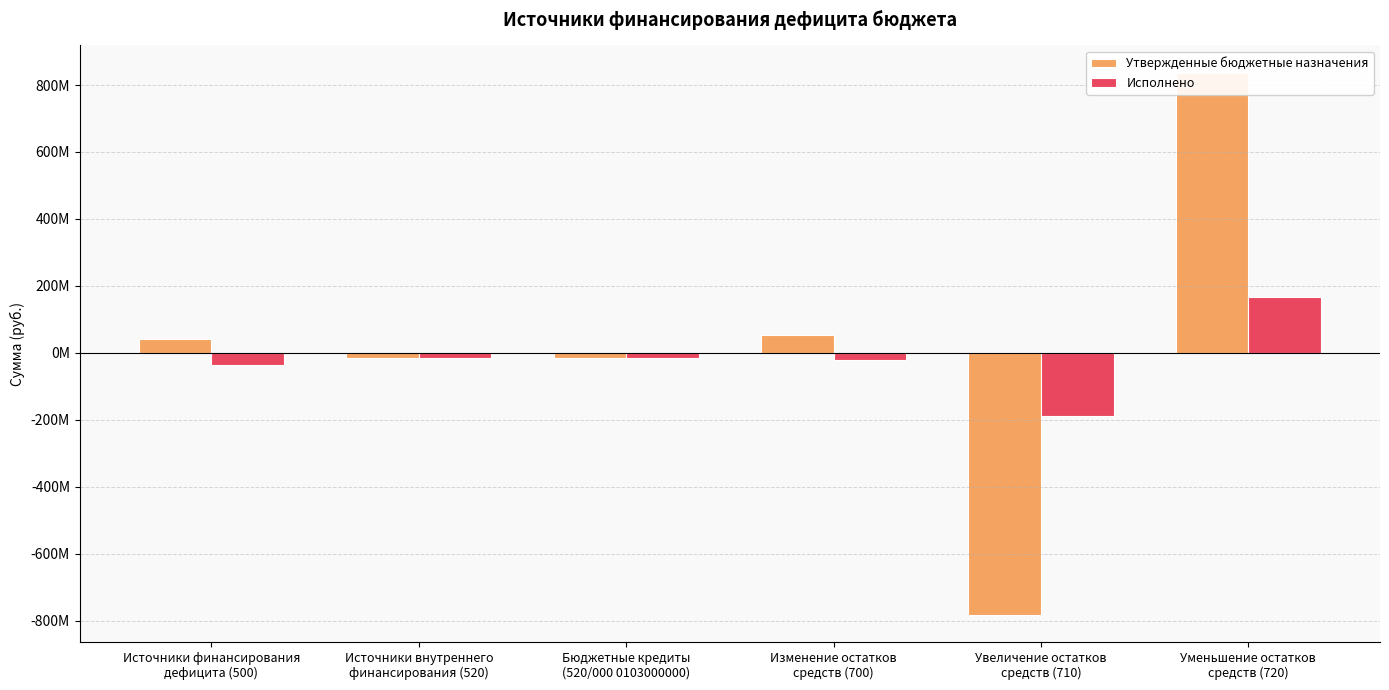

Rank the series by their average value, from highest to lowest.

Утвержденные бюджетные назначения, Исполнено